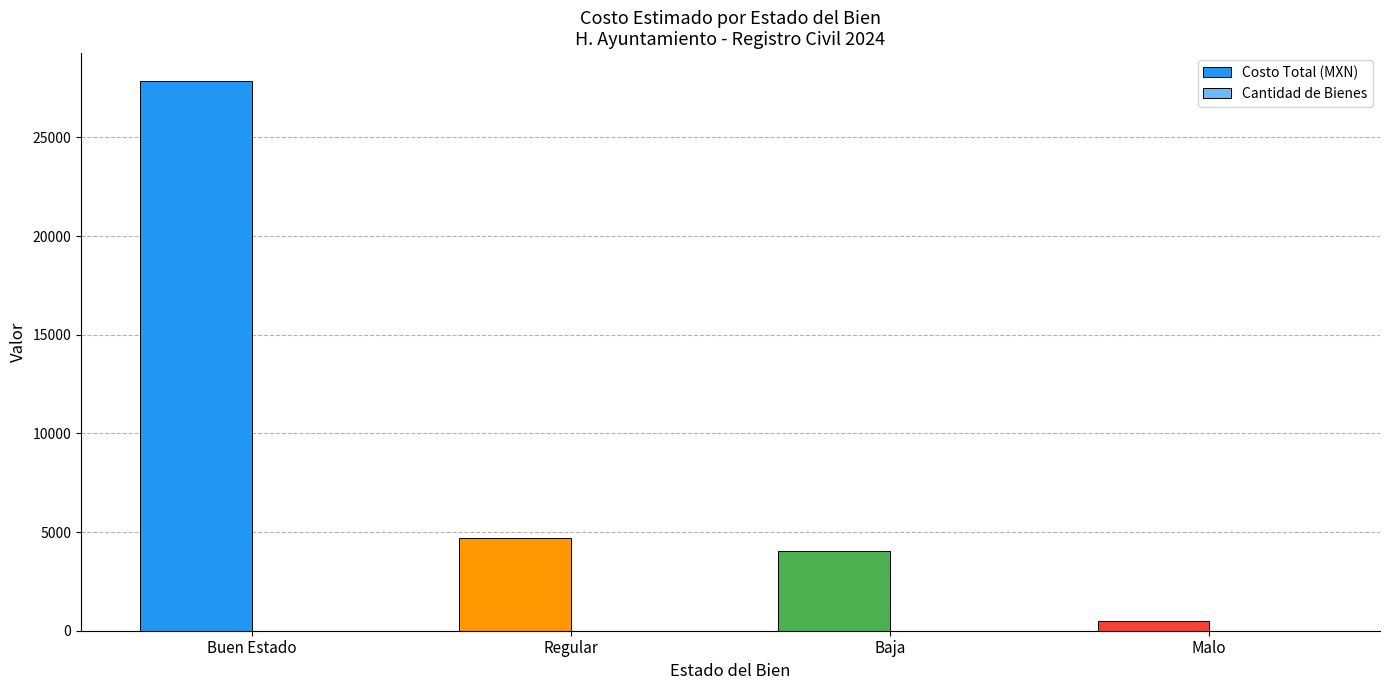

Count the Cantidad de Bienes values in the range 4 to 11.

3